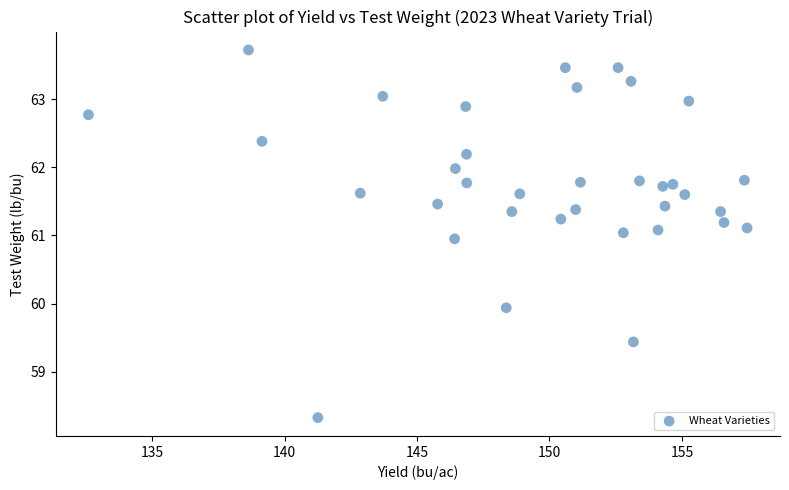

What is the range of X values (max minus min)?

24.9